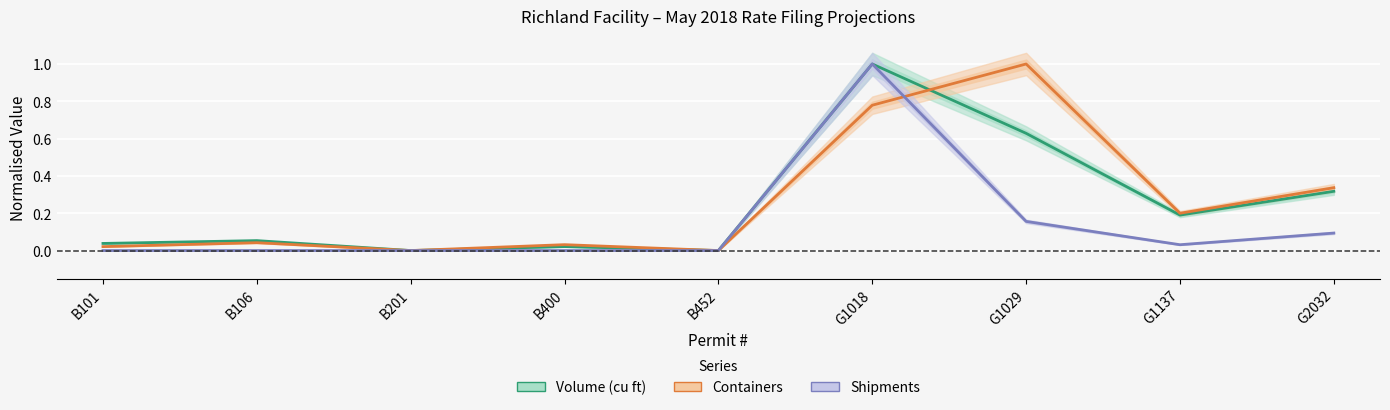

Rank the categories by Containers value from highest to lowest.

G1029, G1018, G2032, G1137, B106, B400, B101, B201, B452